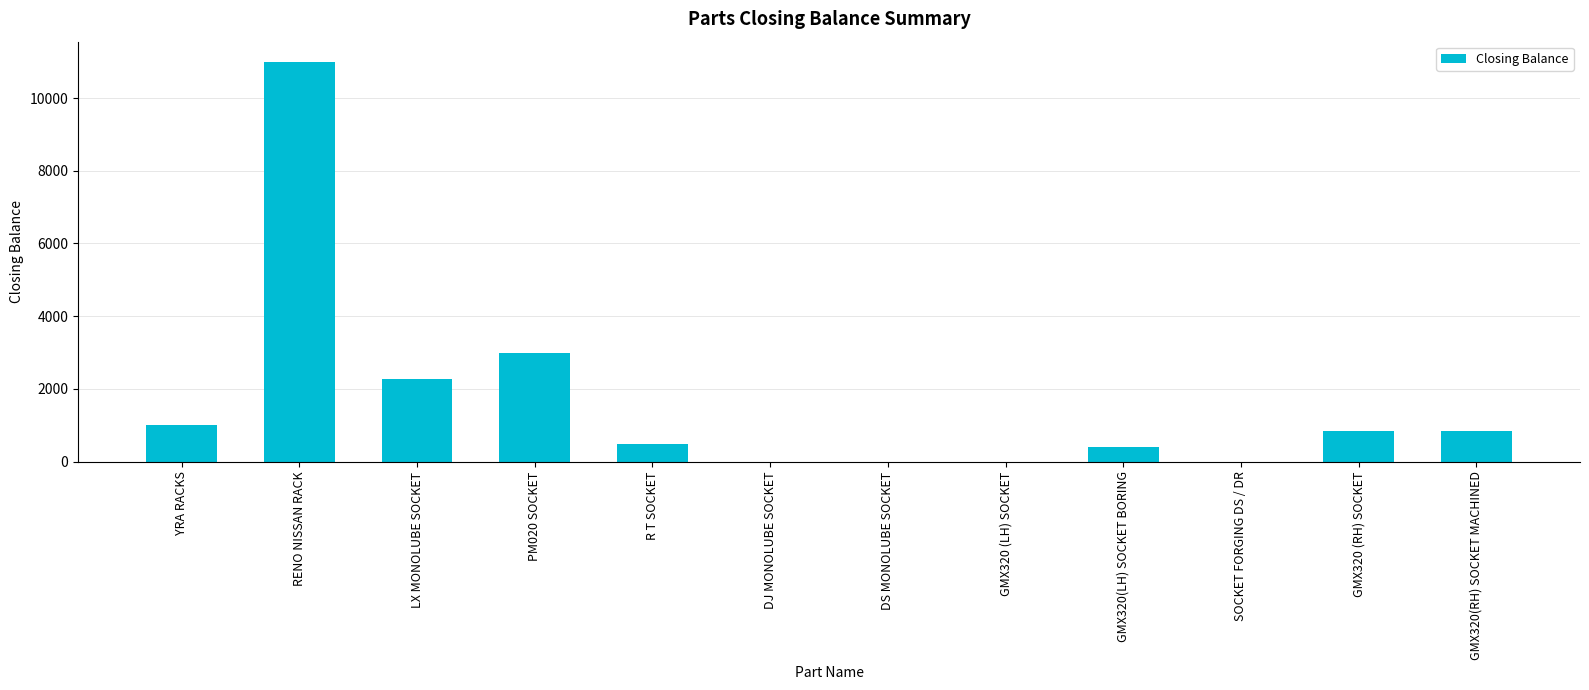

The value at LX MONOLUBE SOCKET is 756. True or false?

False